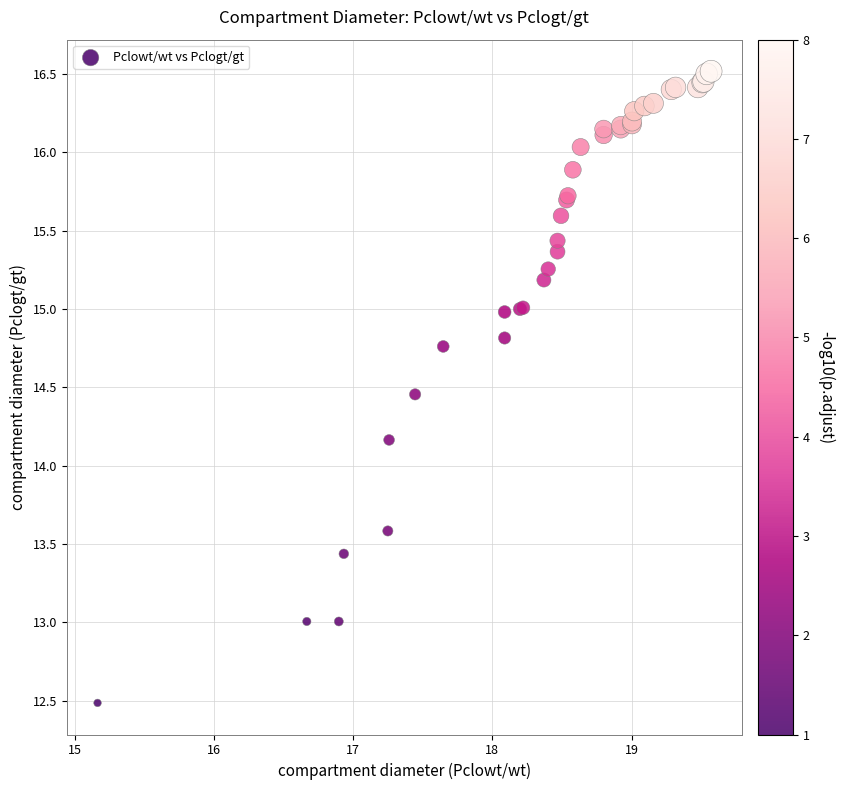

What Y value in the scatter plot is closest to 14?

14.2